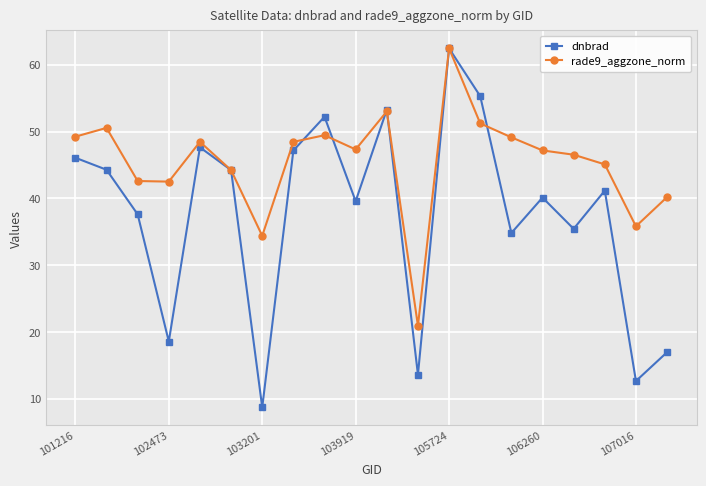

Count the number of data series in this chart.

2